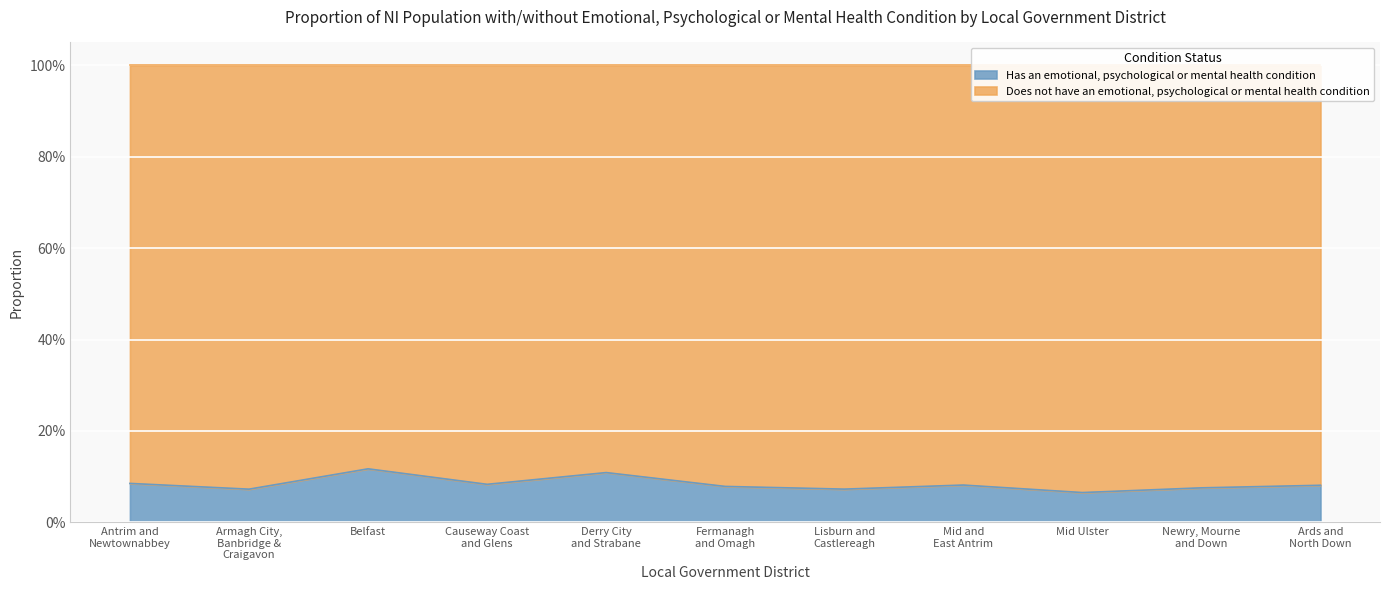

How many values are between 0 and 1?

11